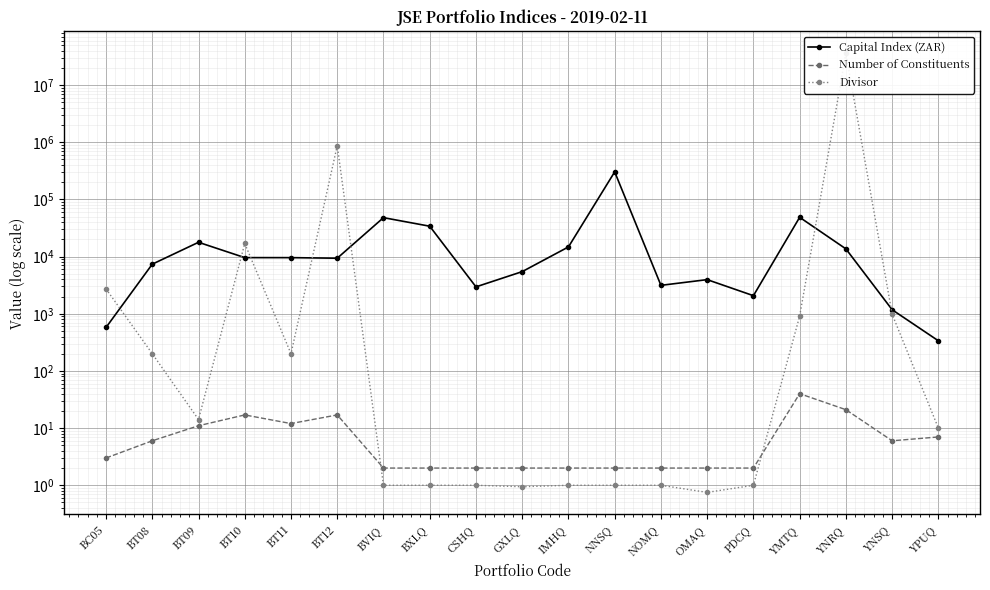

In Number of Constituents, how many points are lower than both neighbors (excluding endpoints)?

2